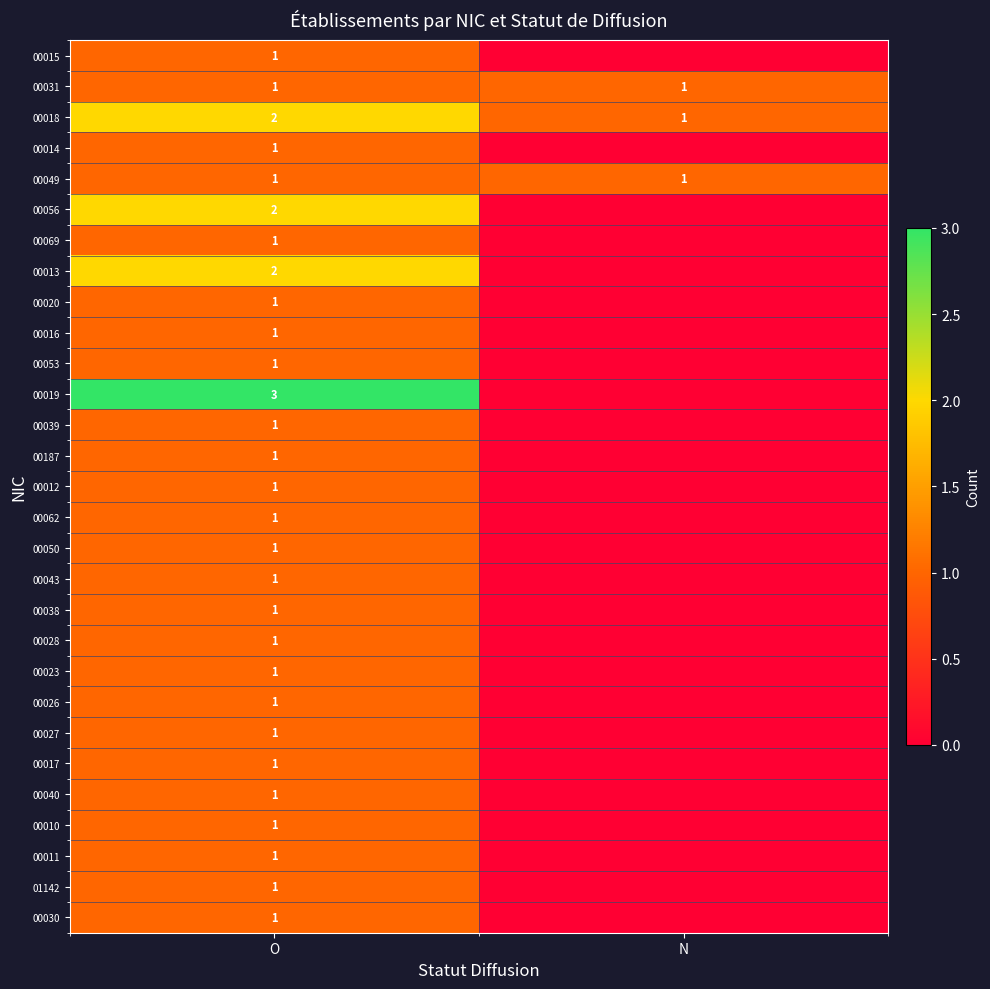

The 00027 series shows 1 at O. True or false?

True